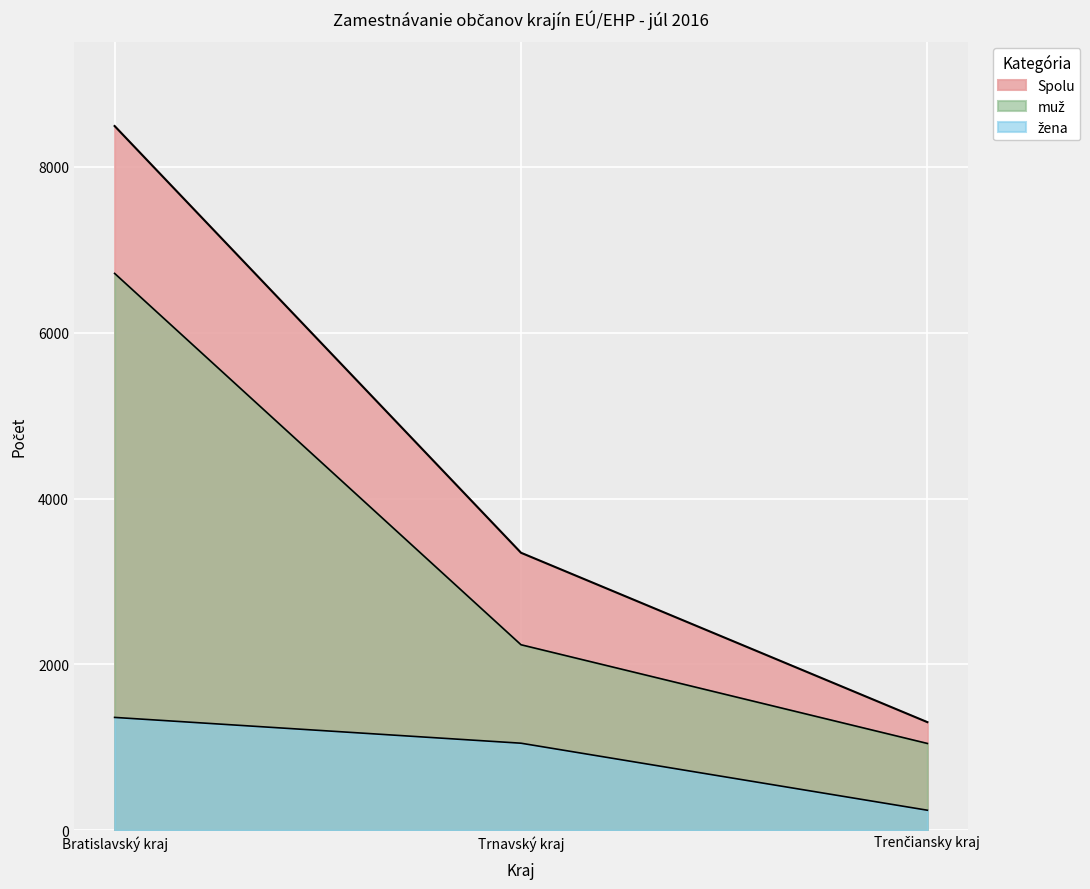

Does the chart display data point markers on the line(s)?

No